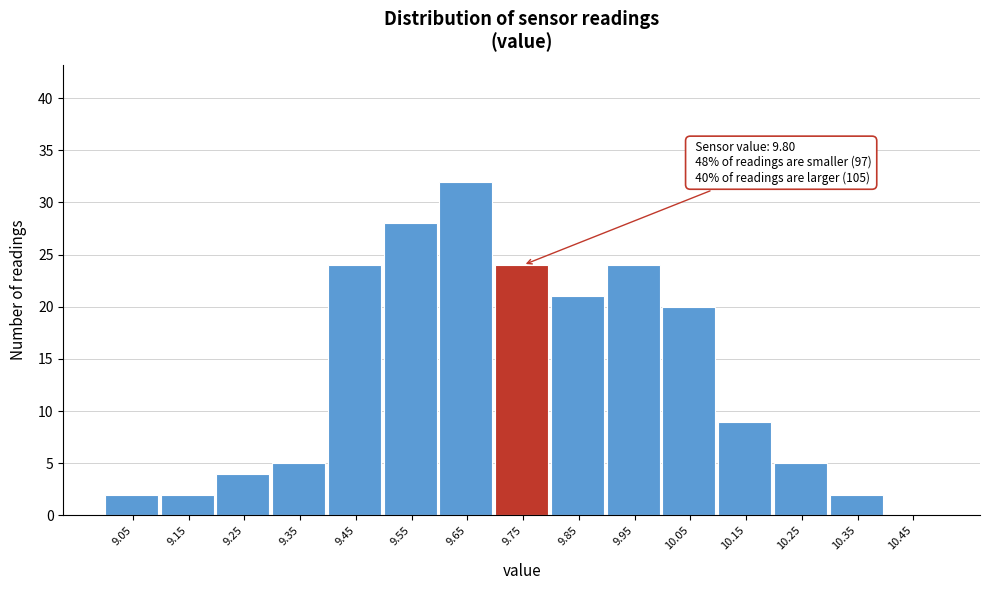

Reading left to right, list all the values displayed in this chart.

9.05=2	9.15=2	9.25=4	9.35=5	9.45=24	9.55=28	9.65=32	9.75=24	9.85=21	9.95=24	10.05=20	10.15=9	10.25=5	10.35=2	10.45=0